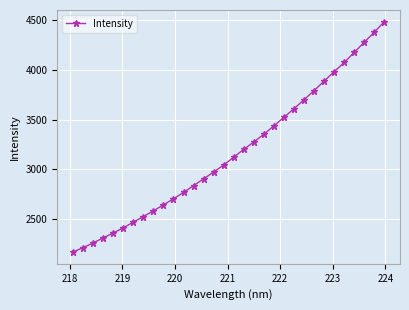

Reading left to right, what are all the values shown in this chart?

2160.5	2207.6	2253.2	2305.1	2354.1	2406.5	2463.8	2520.6	2577.8	2638.6	2700.1	2764.1	2832.3	2901.9	2969.9	3041.2	3120.5	3199.4	3274.0	3351.8	3436.8	3523.0	3610.0	3700.5	3792.6	3888.0	3983.1	4076.1	4178.3	4280.1	4382.5	4488.7